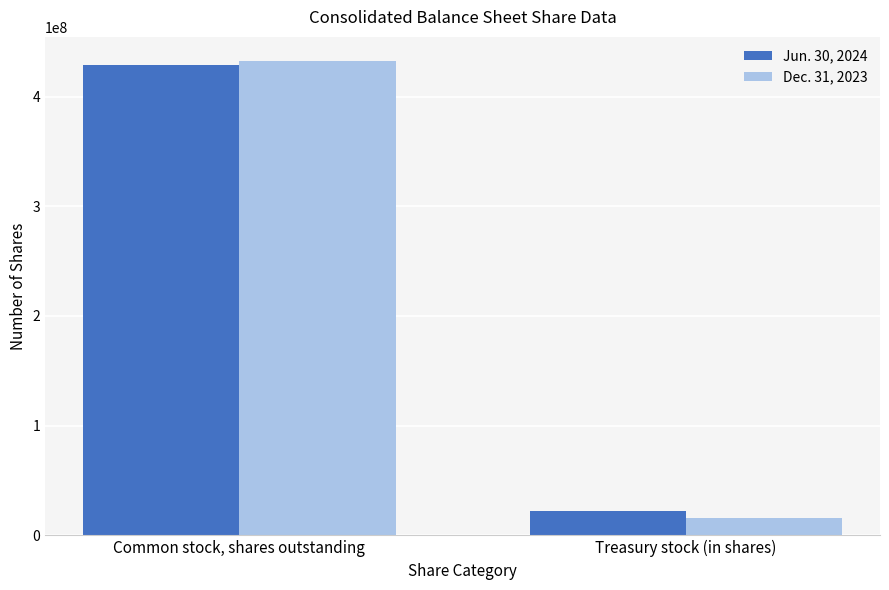

True or false: Dec. 31, 2023 has a value of 432759584 at Common stock, shares outstanding.

True